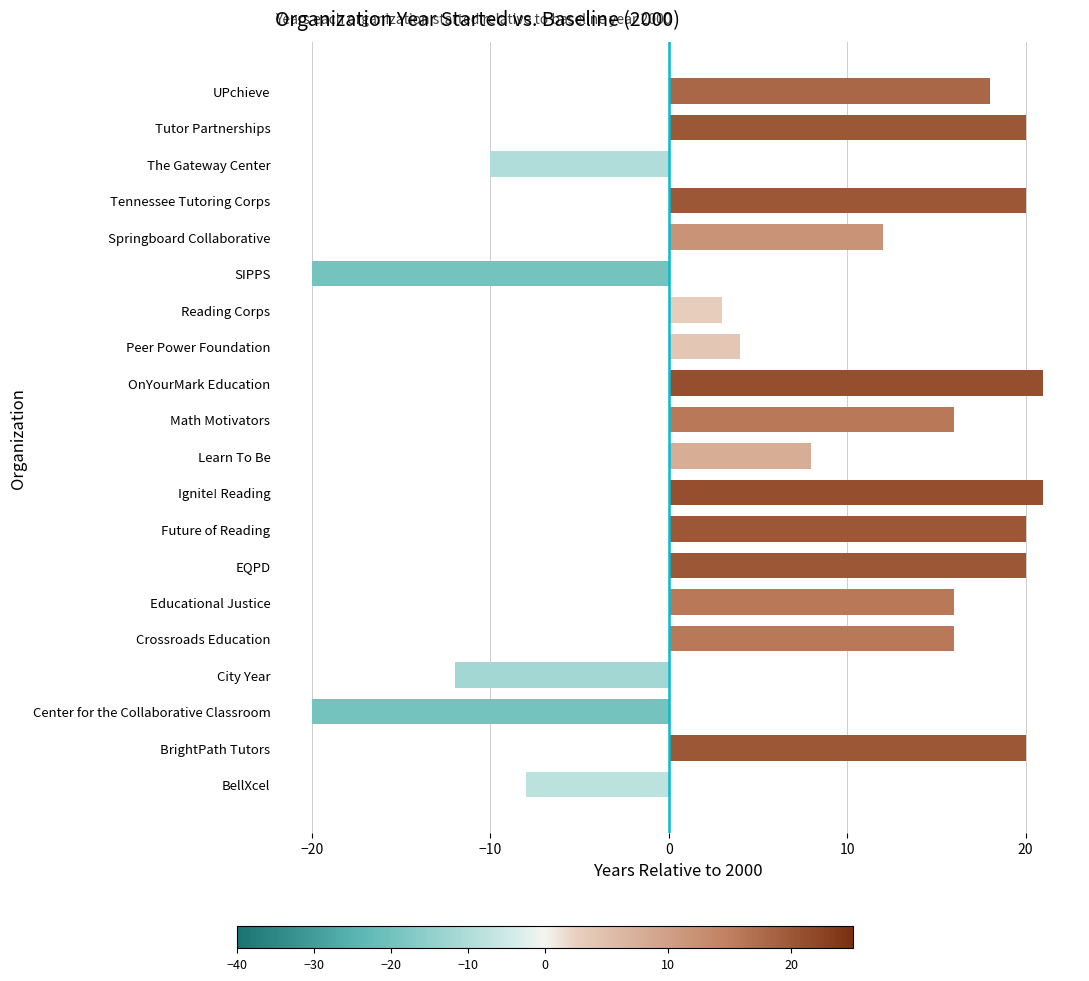

At which label is the value closest to 0?

Reading Corps